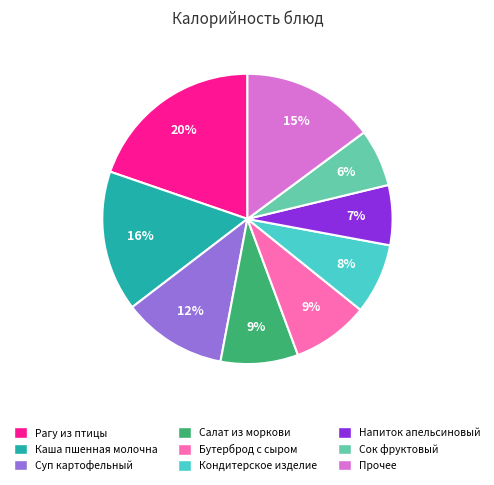

Approximately how many times larger is the value at Каша пшенная молочна compared to Напиток апельсиновый?

2.3